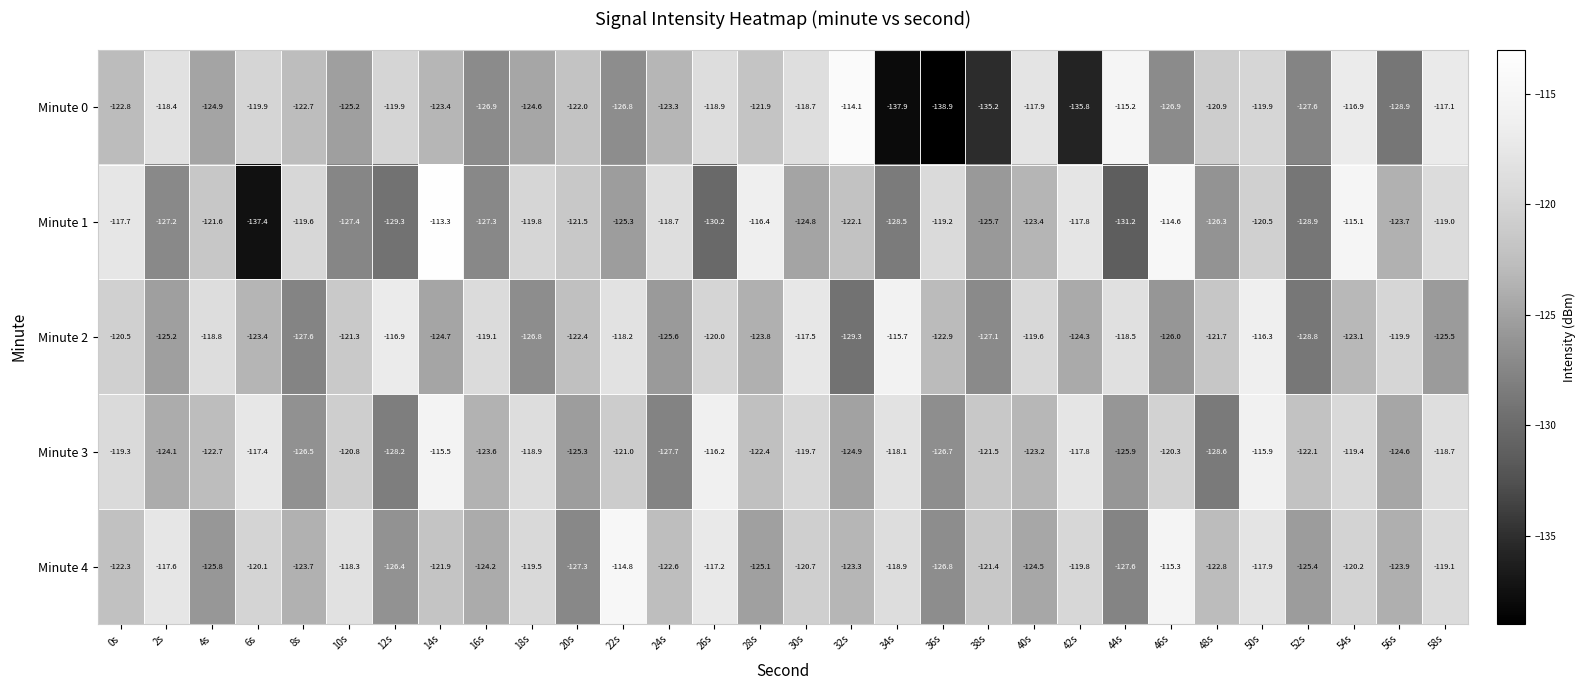

What is the difference between the second highest and minimum values in the Minute 3 series?

12.7